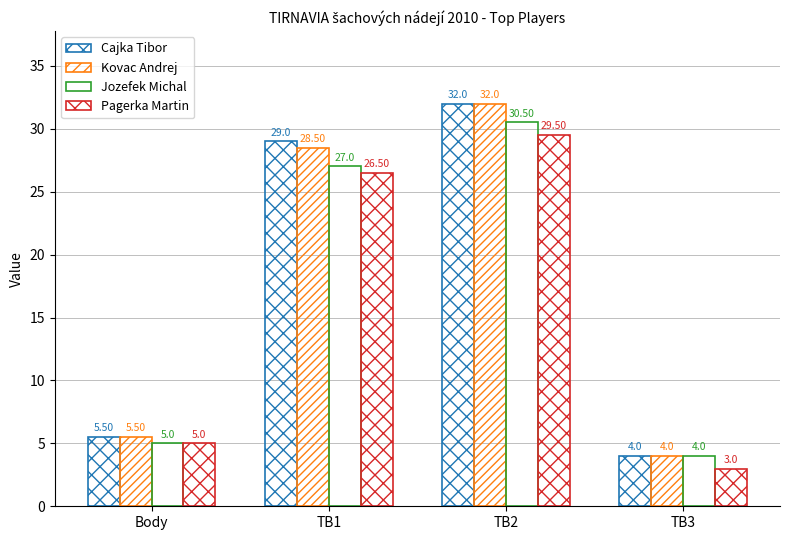

What is the value of the Kovac Andrej bar at the 2nd from the left?

28.5